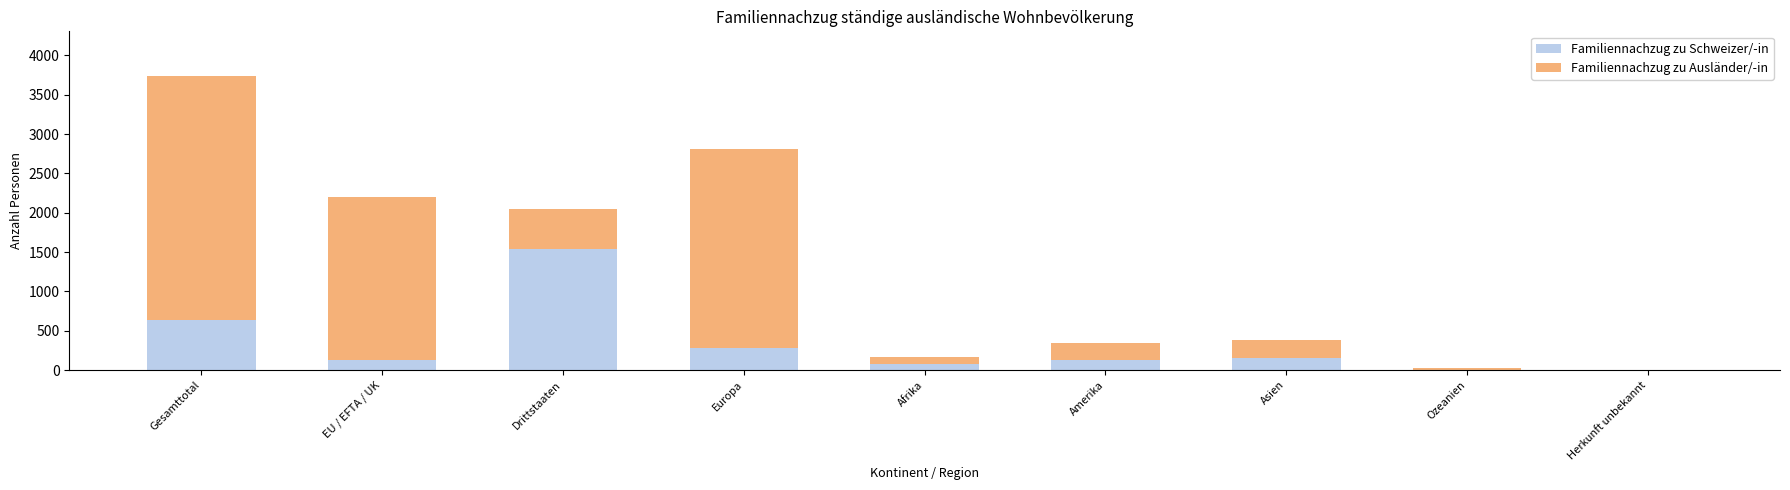

What is the sum of all Familiennachzug zu Schweizer/-in values?

2935